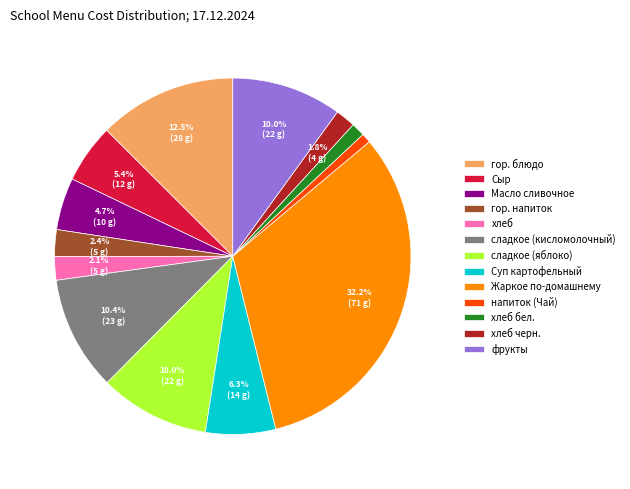

To the nearest percent, what is the difference between the largest and smallest slice percentages?

31%